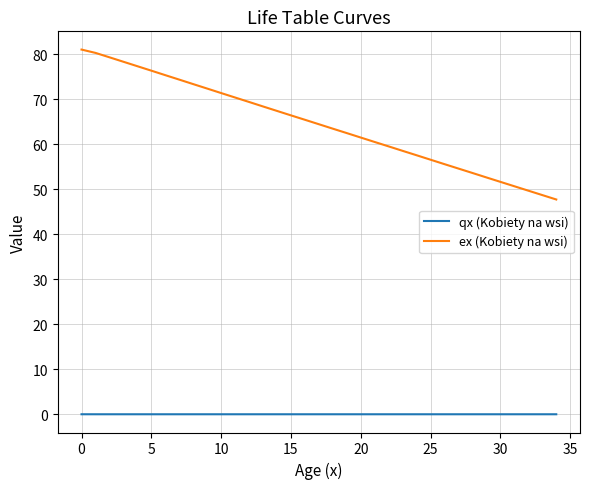

Which series has the largest total across all categories?

ex (Kobiety na wsi)